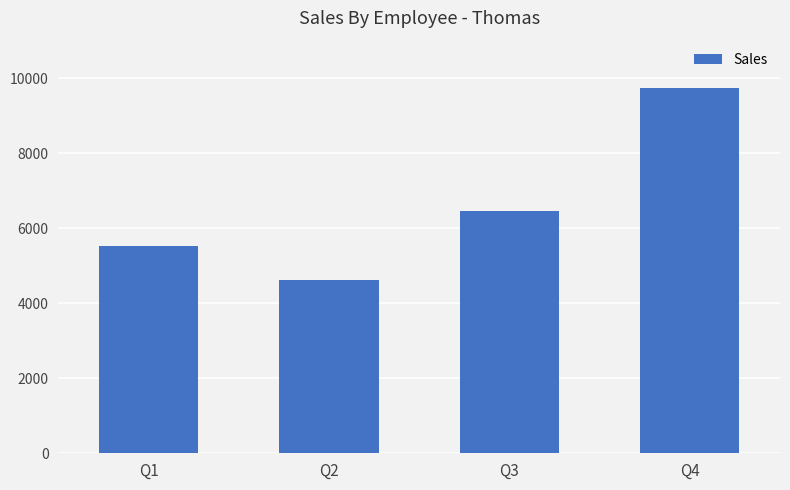

At which label is the value closest to 7181?

Q3